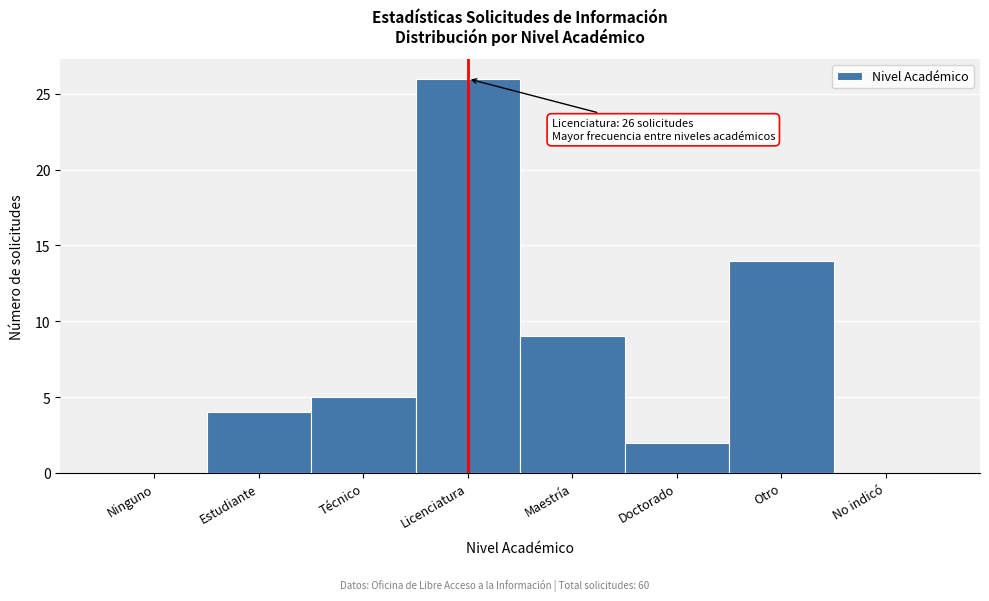

Reading left to right, list all the values displayed in this chart.

Ninguno=0	Estudiante=4	Técnico=5	Licenciatura=26	Maestría=9	Doctorado=2	Otro=14	No indicó=0